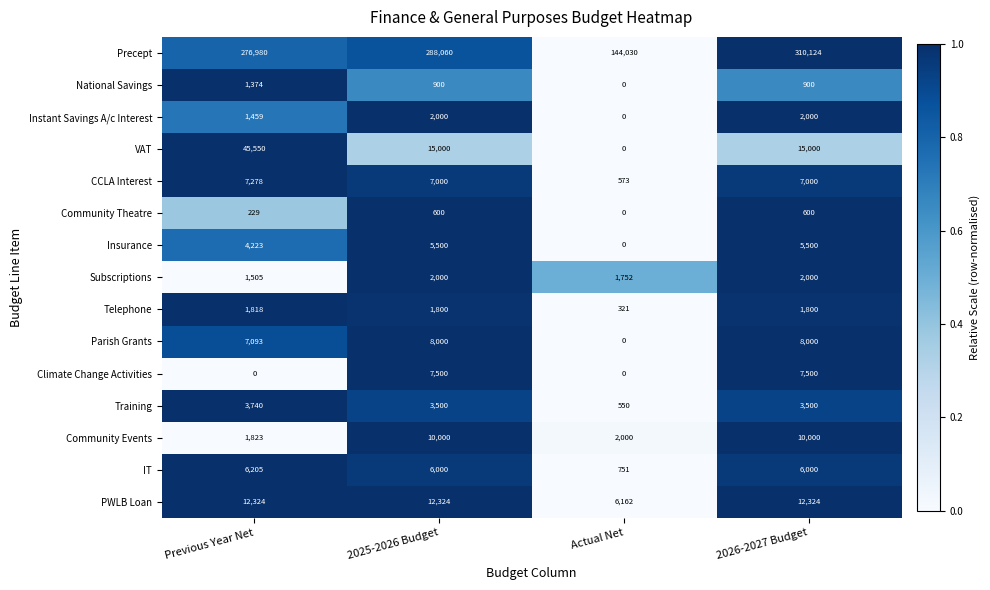

Is it true that Parish Grants equals 0 at Actual Net?

True